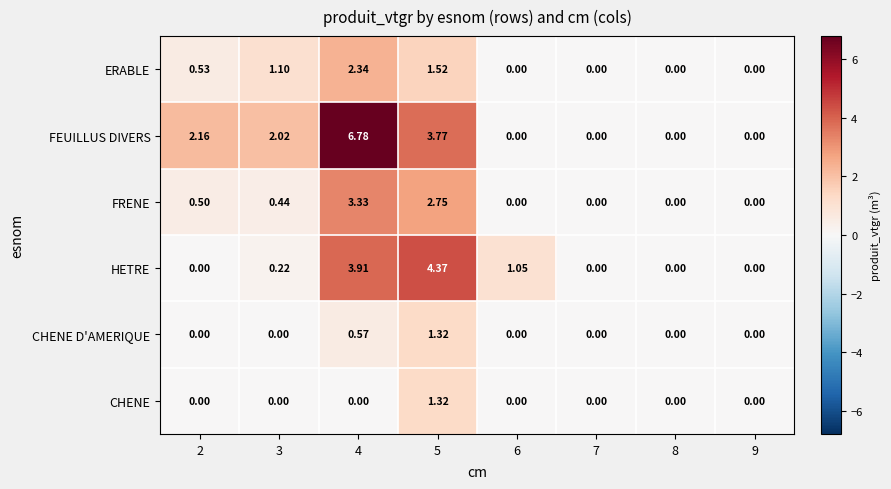

At how many categories does at least one series exceed 6?

1